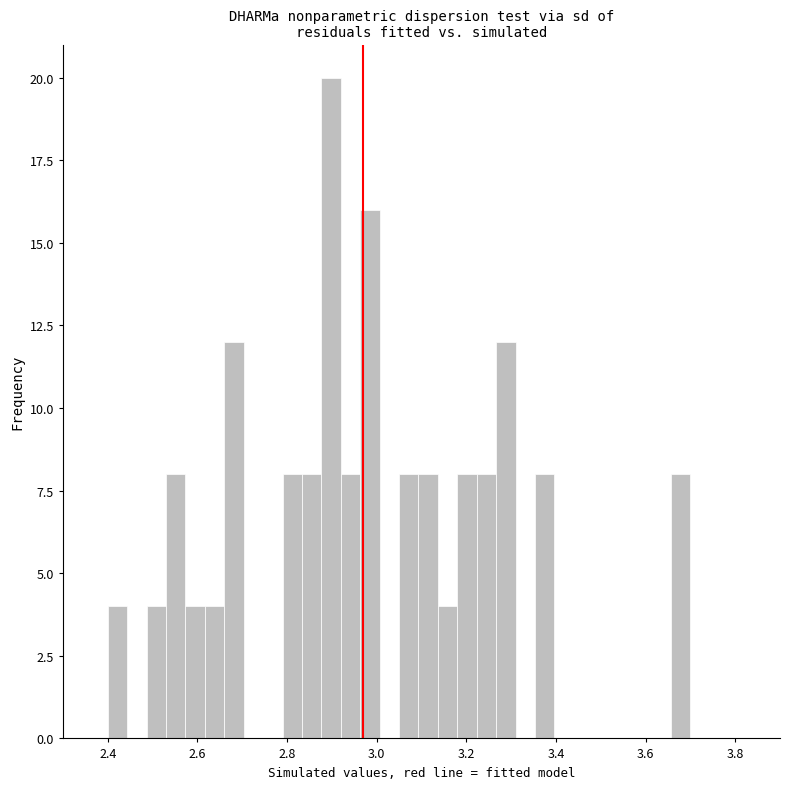

Read against the x-axis, roughly where is the centre of the tallest bar?

2.90